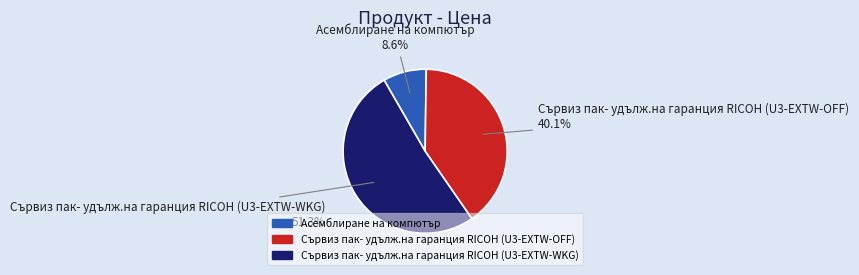

What is the smallest slice in the pie chart?

Асемблиране на компютър